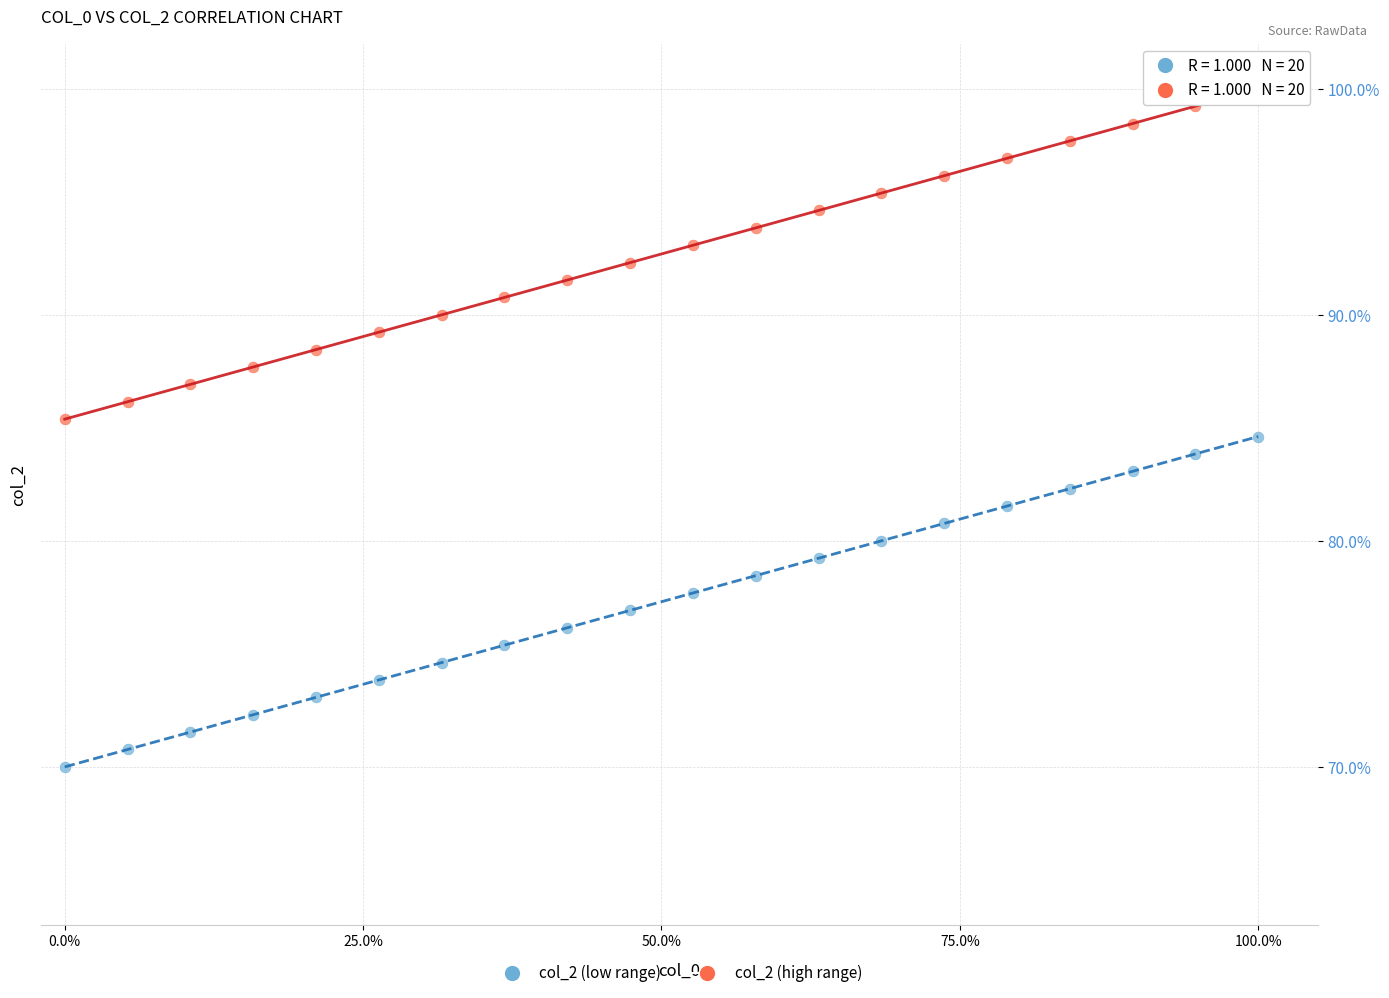

Which series reaches the minimum Y coordinate?

col_2 (low range)